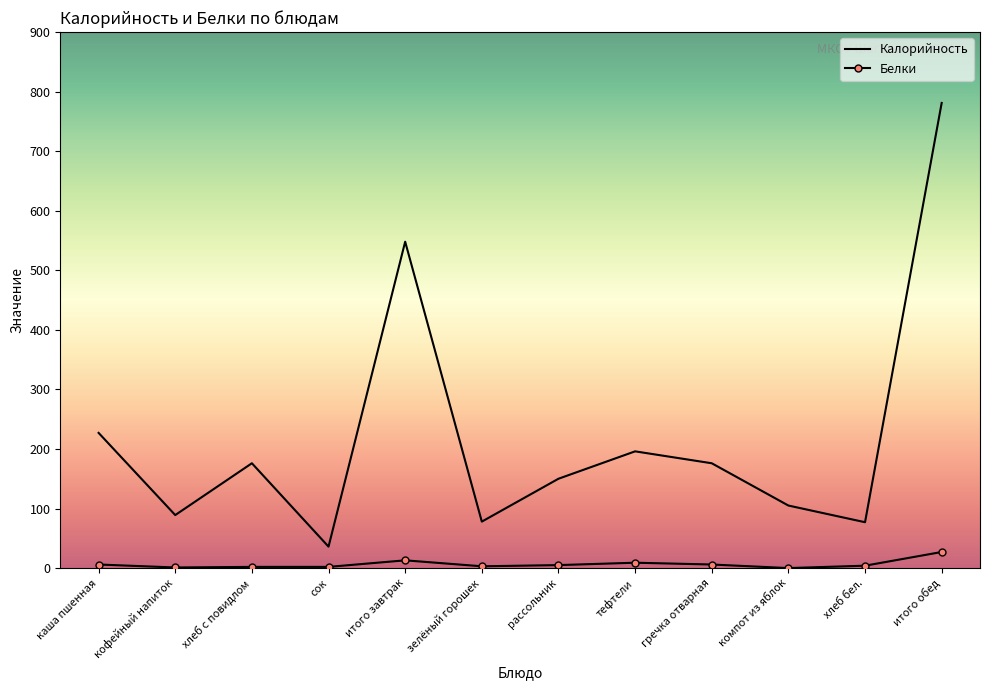

Which category has the lowest value in the Калорийность series?

сок